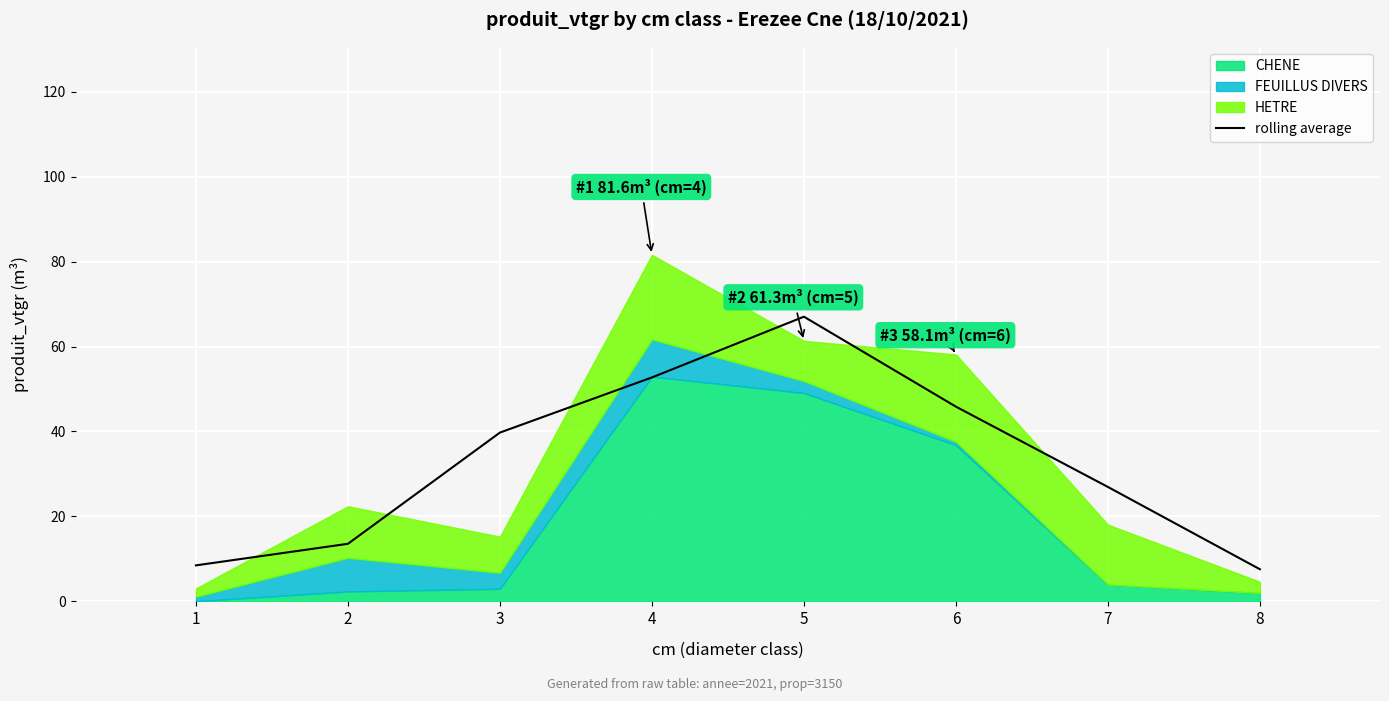

How many bars are there in total?

8